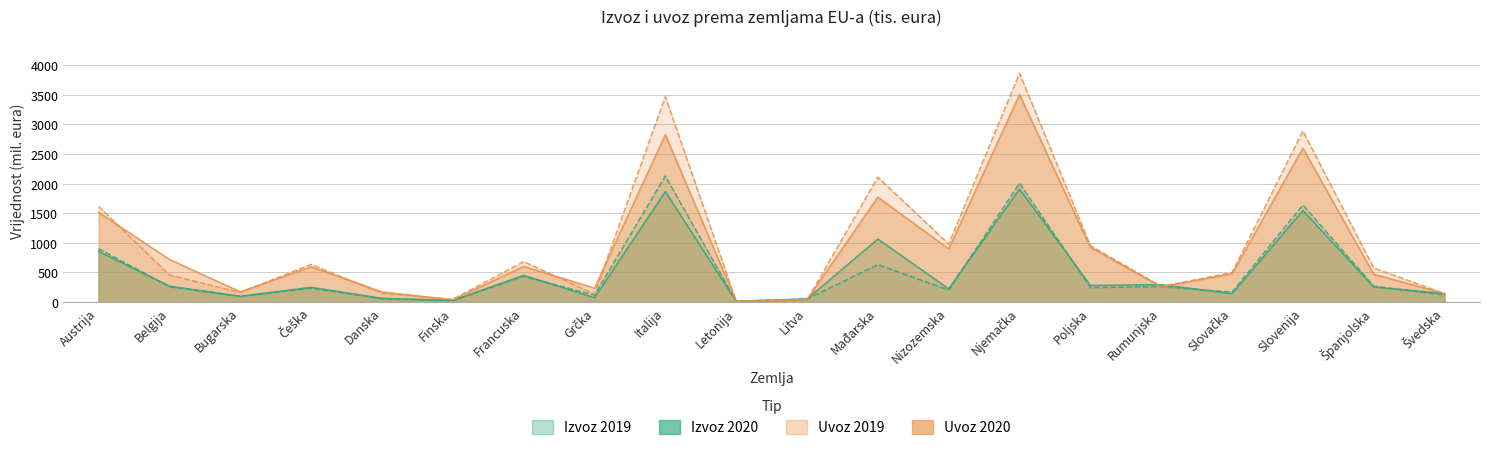

Reading left to right, extract all data points from this chart.

Izvoz 2019: 899.5	258.0	96.1	235.0	55.8	24.2	433.4	116.5	2126.0	10.4	50.6	630.8	202.1	2004.1	244.3	259.1	167.1	1637.1	266.7	118.3
Izvoz 2020: 855.7	267.5	96.7	248.4	61.4	26.8	451.1	72.9	1863.2	13.4	51.4	1063.1	222.5	1909.0	280.9	292.4	141.8	1544.6	253.7	142.8
Uvoz 2019: 1612.4	456.6	161.5	634.3	147.8	45.2	681.2	134.1	3467.6	11.1	32.2	2107.0	977.6	3861.7	950.6	262.5	497.0	2885.5	573.0	142.7
Uvoz 2020: 1513.2	718.2	171.4	594.1	170.7	36.7	601.0	234.4	2824.3	16.0	40.0	1769.7	895.9	3502.3	922.7	256.1	476.7	2596.9	467.2	142.4